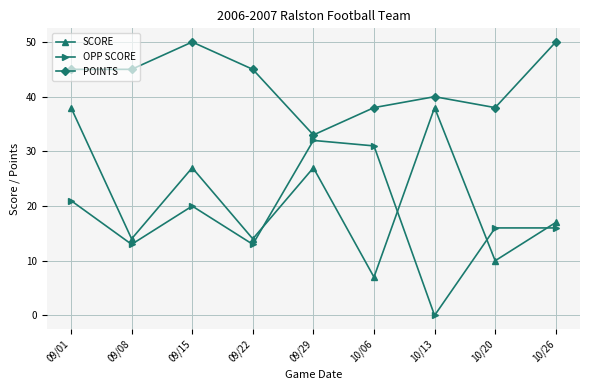

What position from the right is 10/20?

2